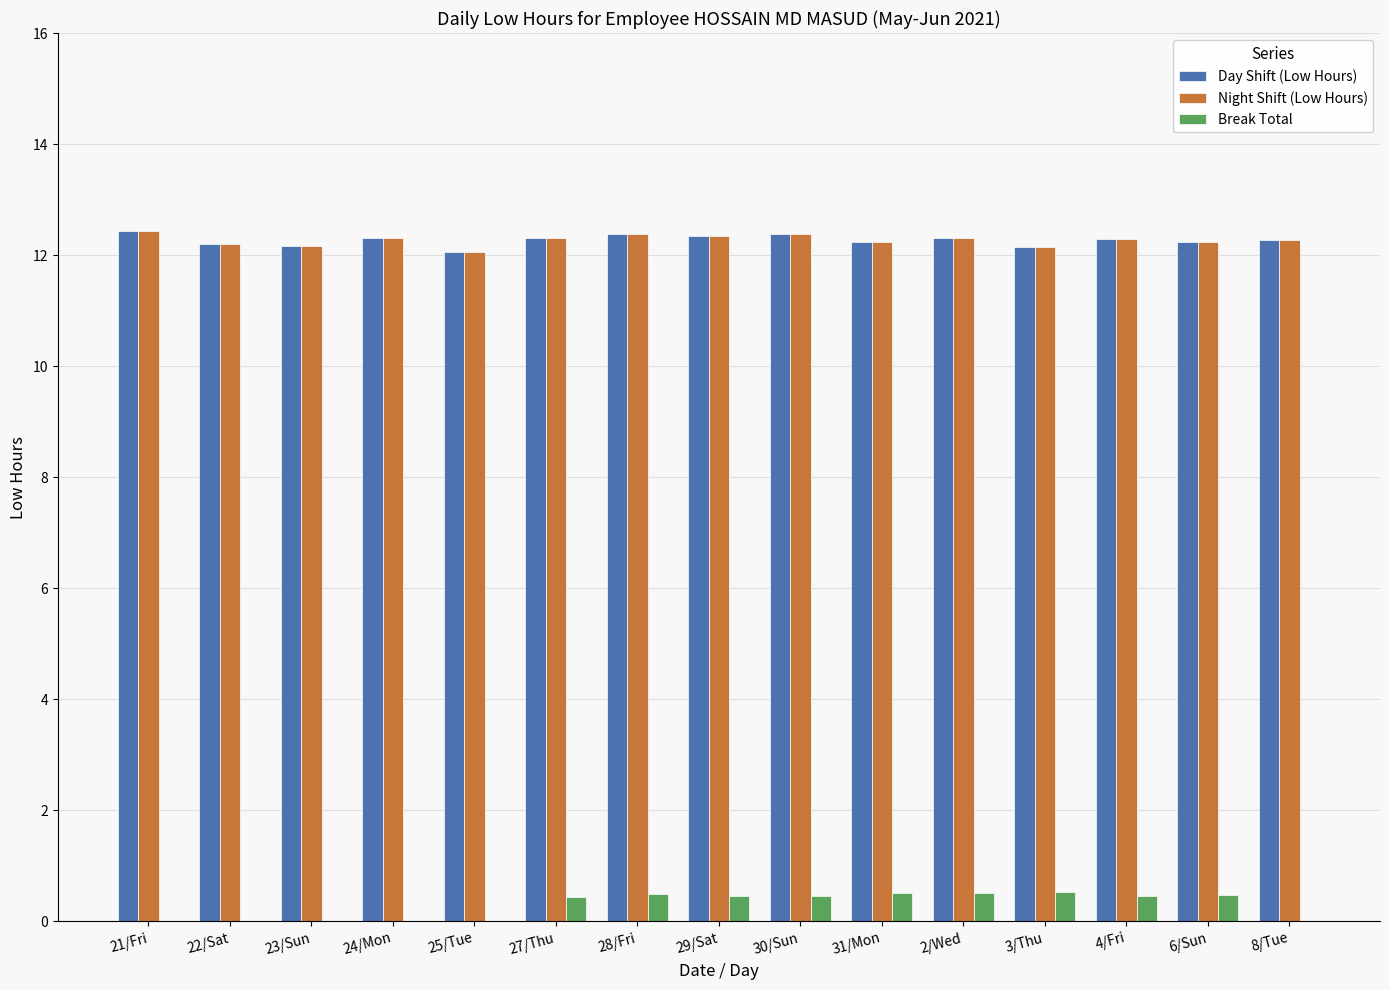

What are all the series names shown in the legend?

Day Shift (Low Hours), Night Shift (Low Hours), Break Total